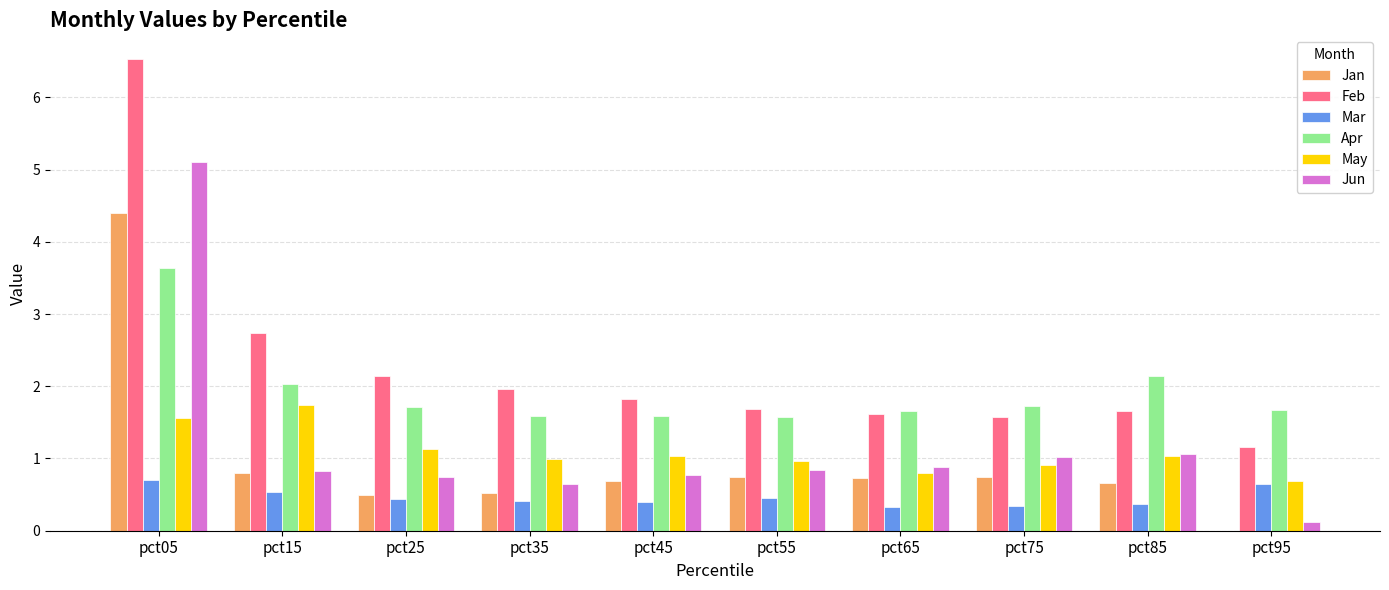

Count the number of categories in the chart.

10